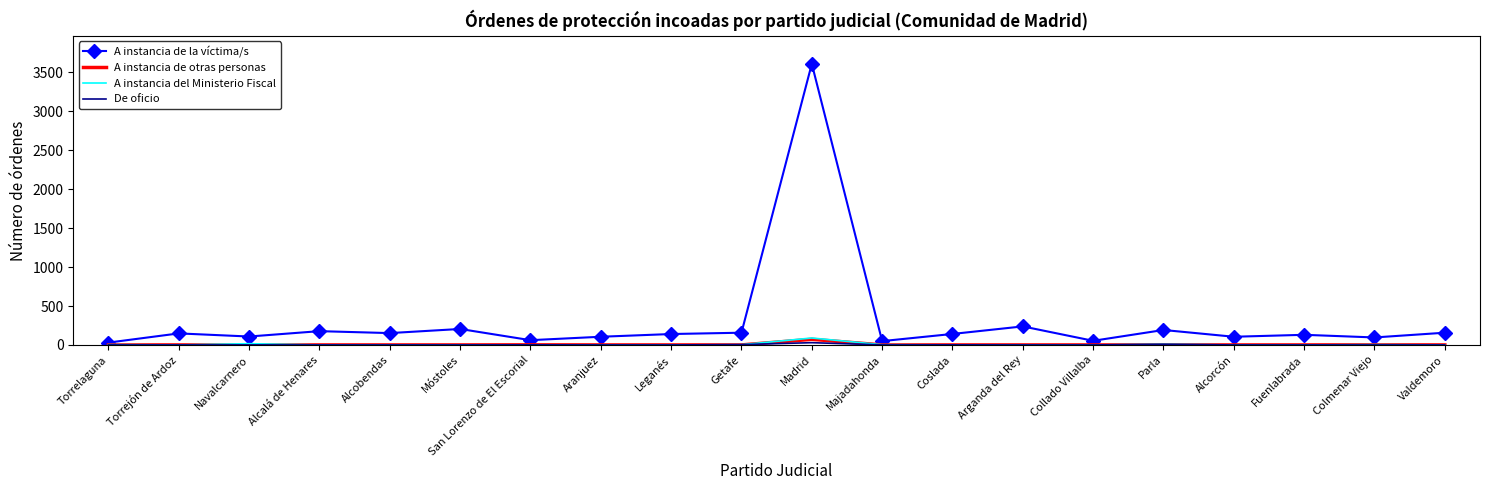

At which category is the sum across all series the highest?

Madrid